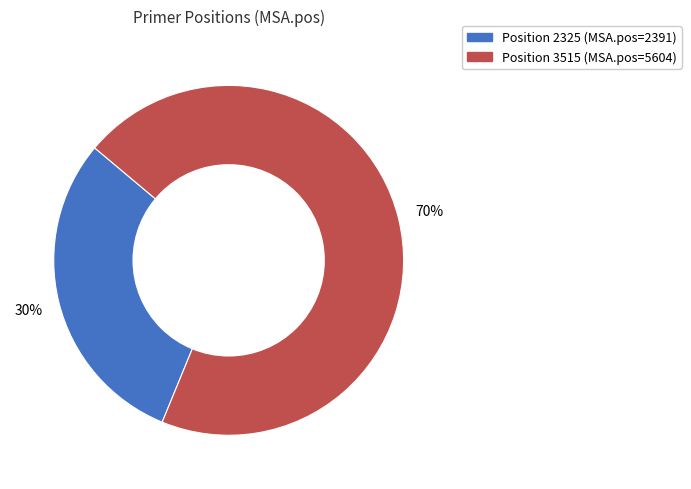

Does any single category account for the majority?

Yes